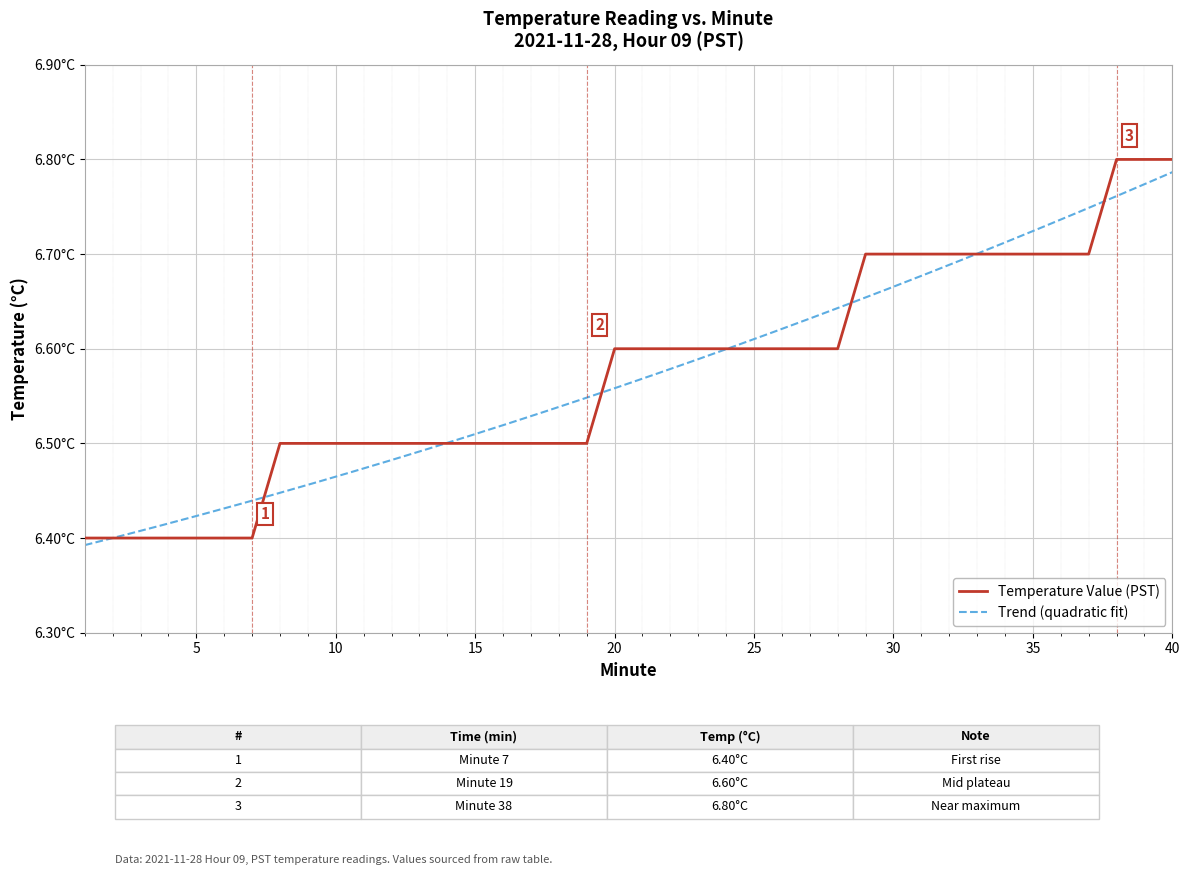

What is the ratio of the value at 25 to the value at 6?

1.0